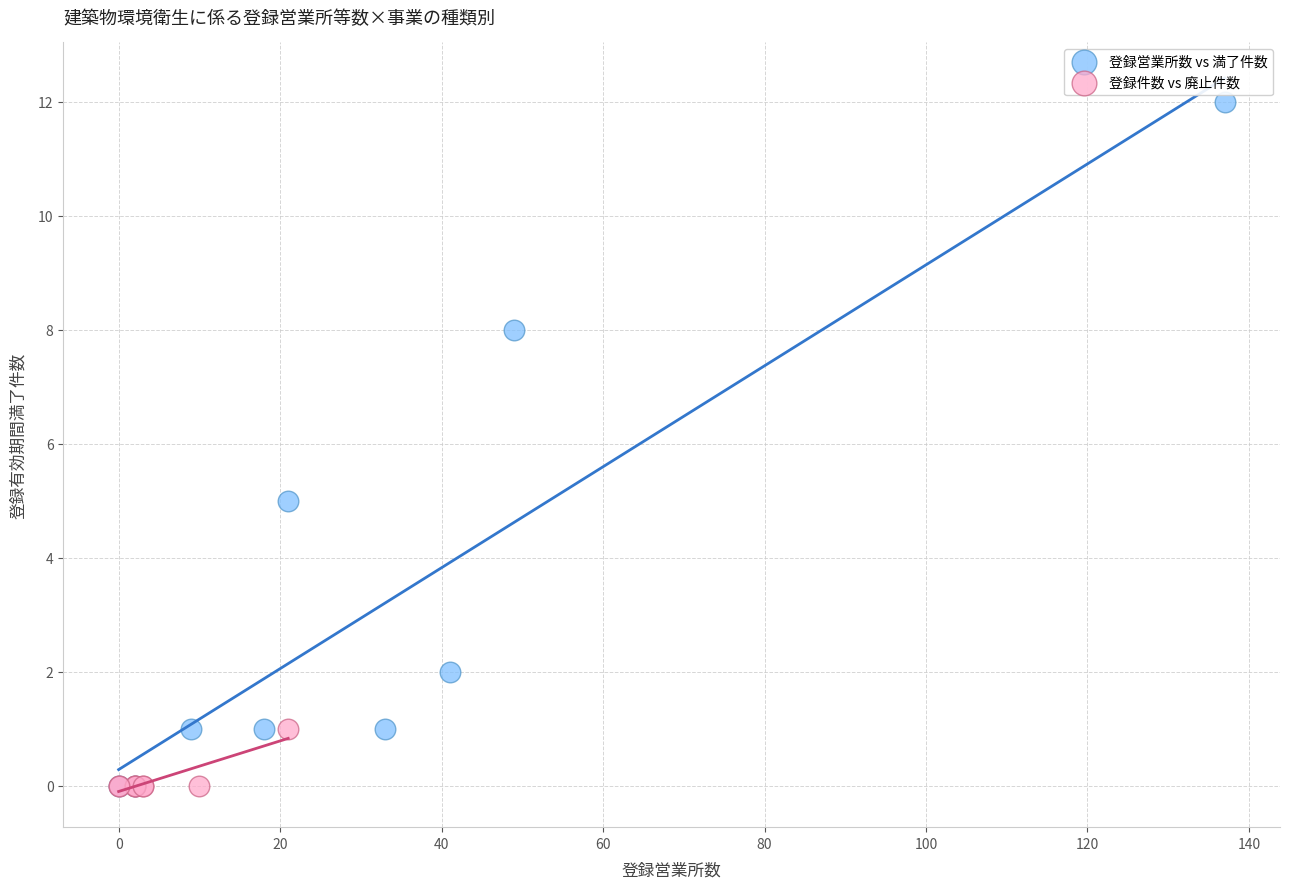

Which series has the widest spread of Y values?

登録営業所数 vs 満了件数